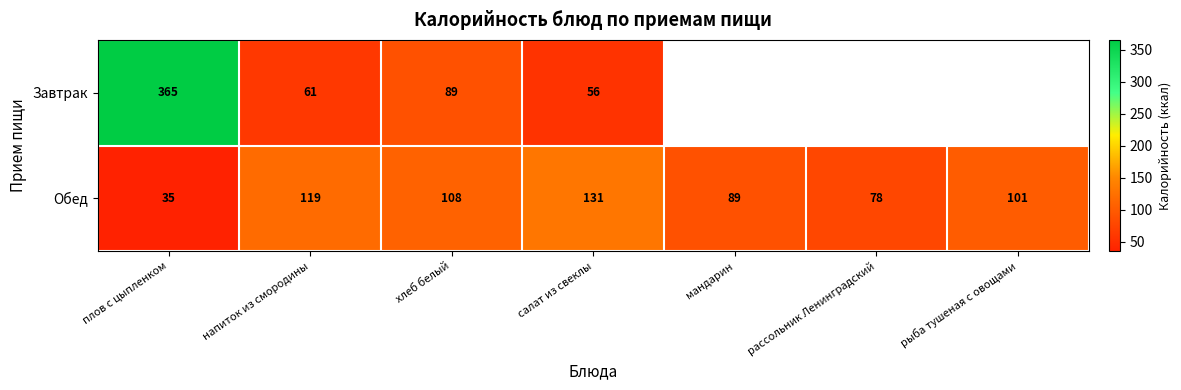

What is the minimum value shown in the chart?

35.0